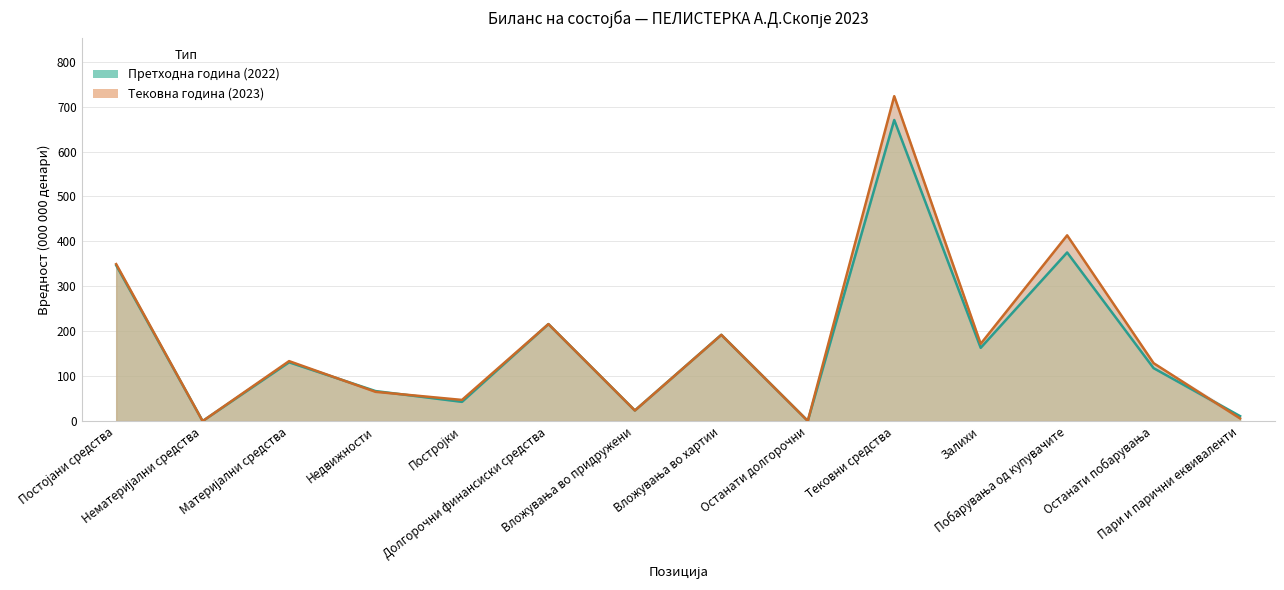

At which label does Тековна година first exceed 133?

Постојани средства